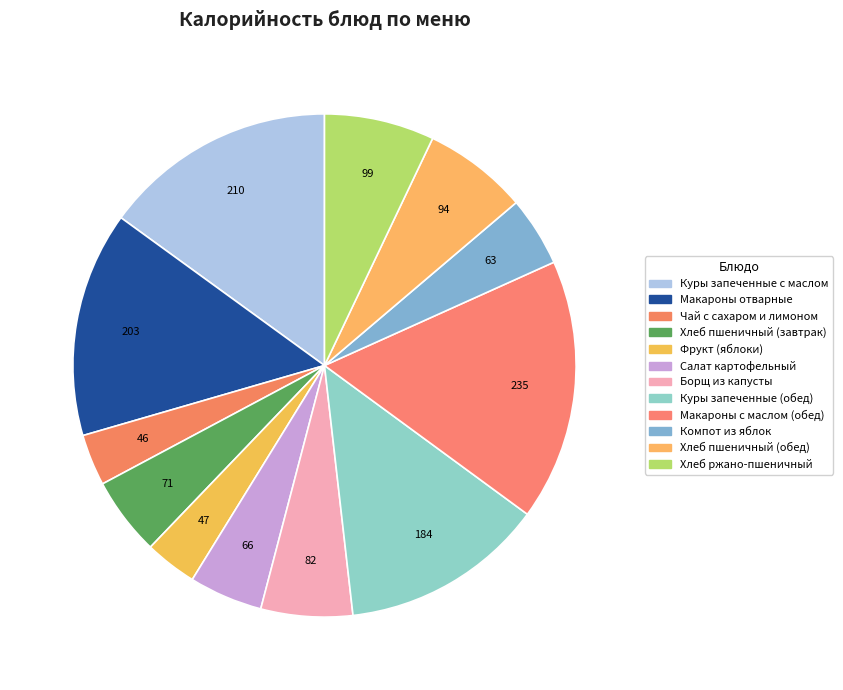

Which slice is the smallest?

Чай с сахаром и лимоном